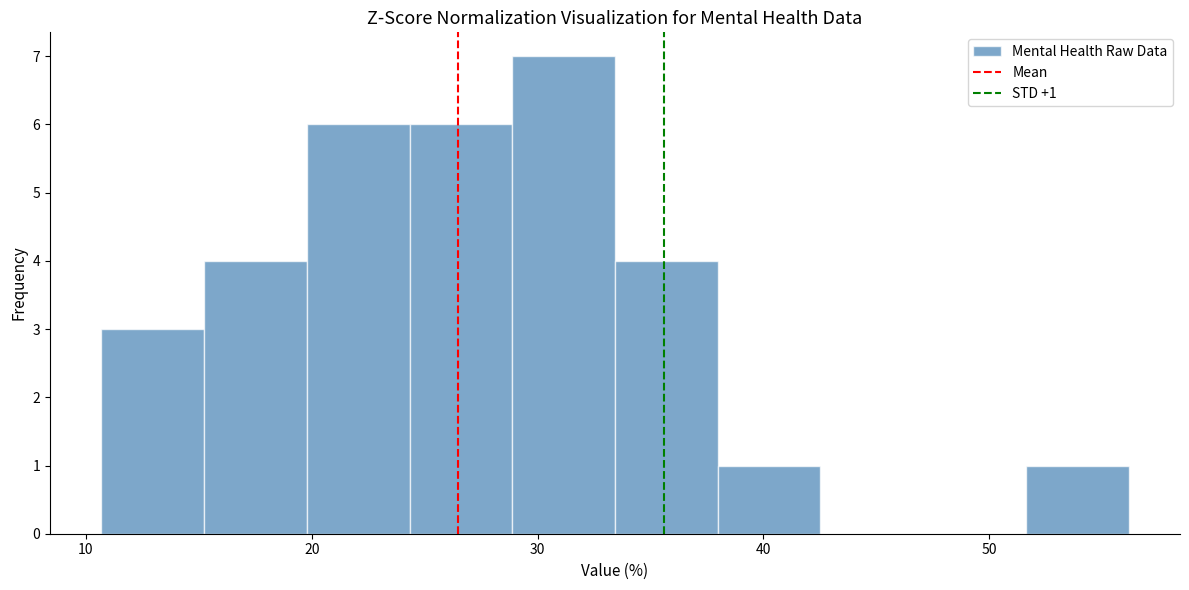

Which range on the x-axis has the tallest bar?

29 to 33